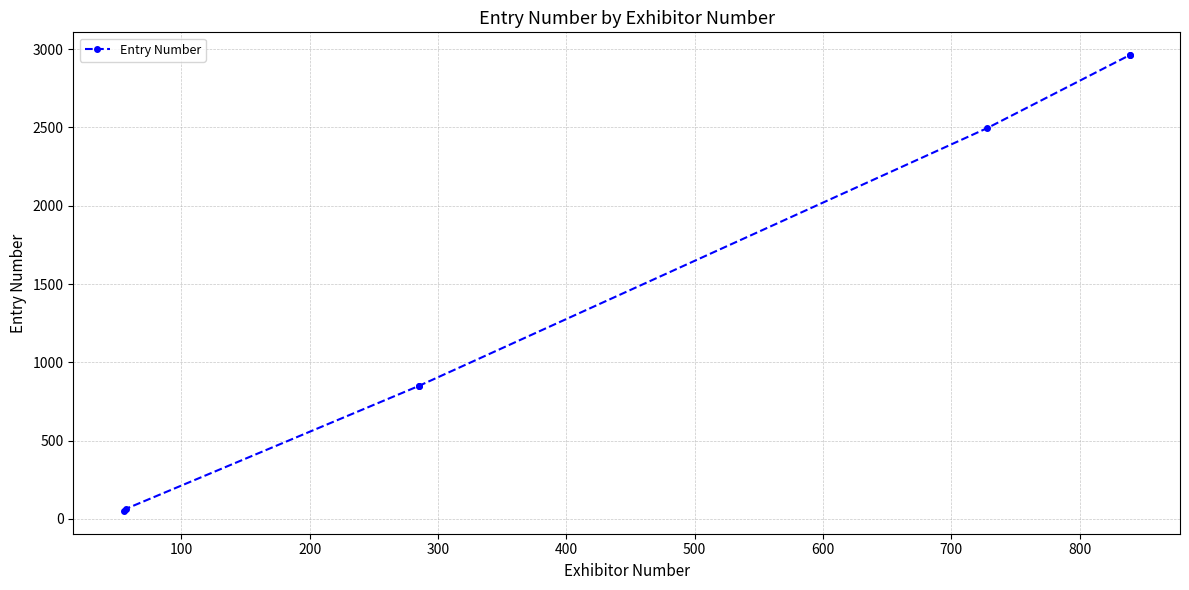

How many lines are shown in the chart?

1